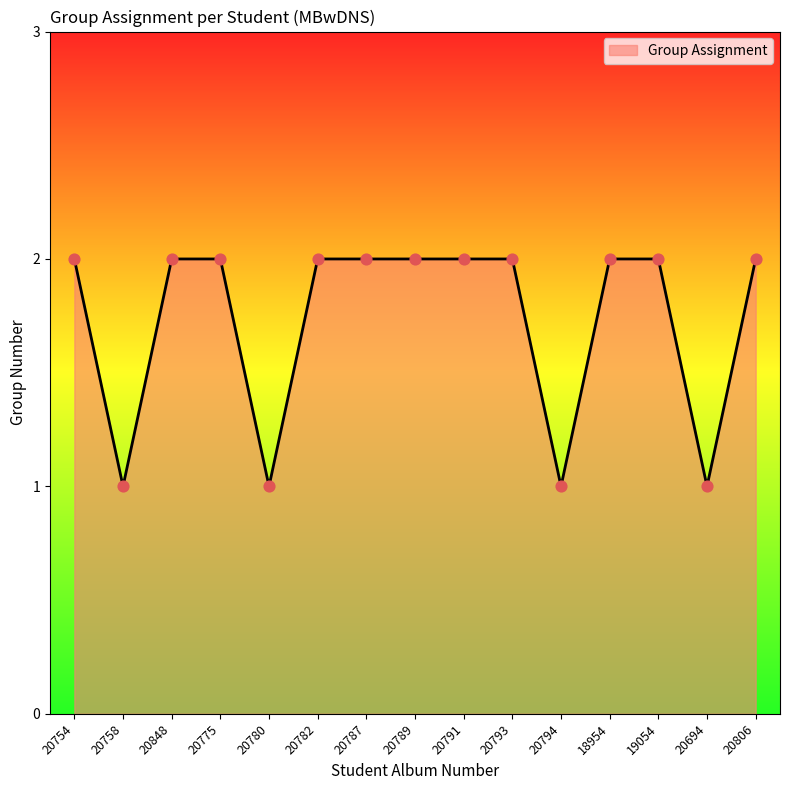

What is the change in value from 20758 to 20806?

+1